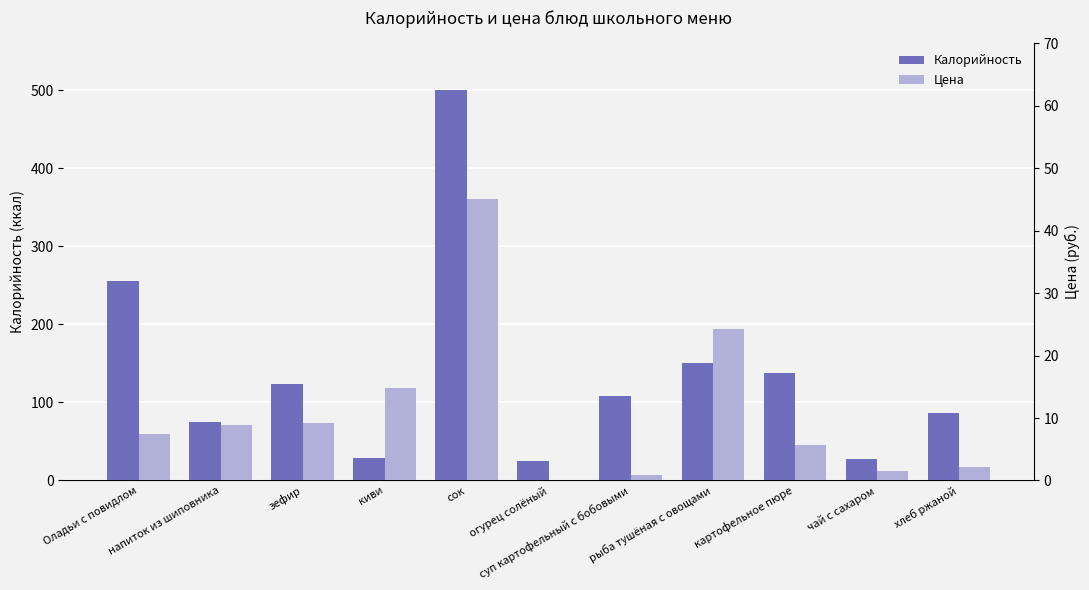

Rank the series at киви from lowest to highest value.

Цена, Калорийность